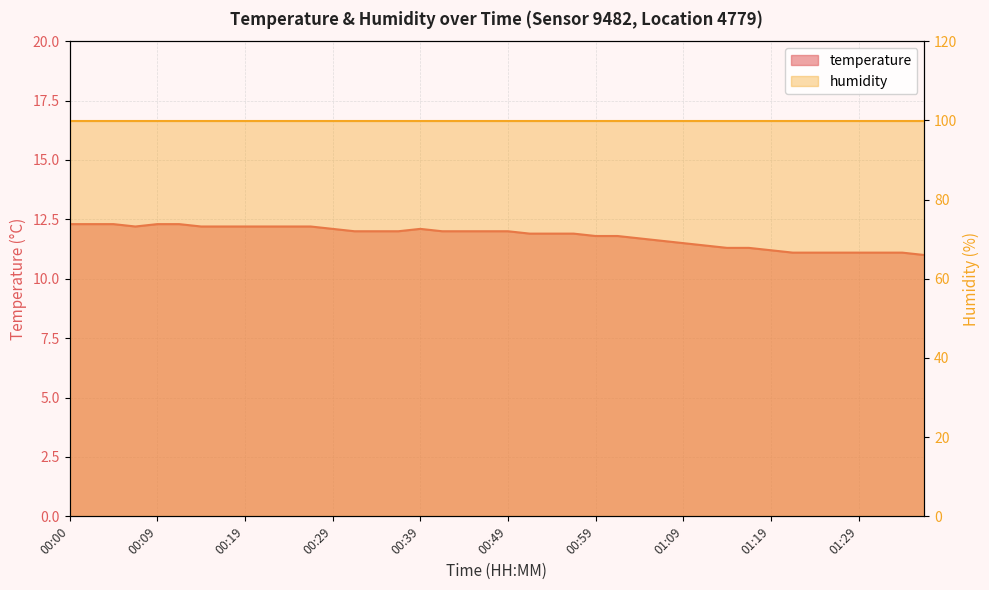

Rank the categories by value from highest to lowest.

00:00, 00:02, 00:05, 00:09, 00:12, 00:07, 00:14, 00:17, 00:19, 00:22, 00:24, 00:27, 00:29, 00:39, 00:32, 00:34, 00:36, 00:41, 00:44, 00:46, 00:49, 00:51, 00:54, 00:56, 00:59, 01:01, 01:04, 01:06, 01:09, 01:11, 01:14, 01:16, 01:19, 01:22, 01:24, 01:27, 01:29, 01:32, 01:34, 01:37